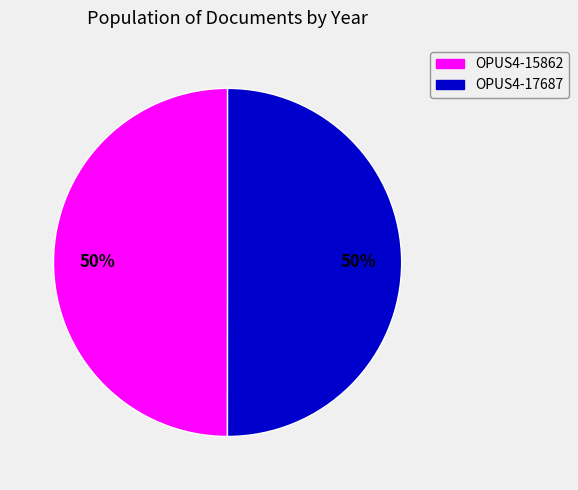

True or false: OPUS4-17687 accounts for 41% of the total.

False